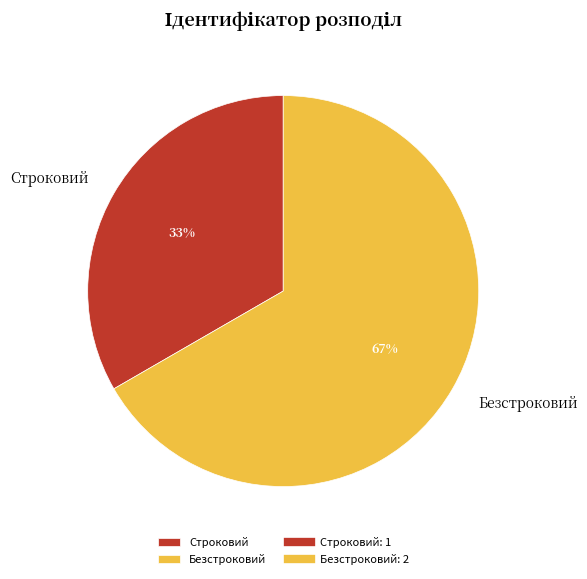

What percentage is the Безстроковий slice, to the nearest percent?

67%